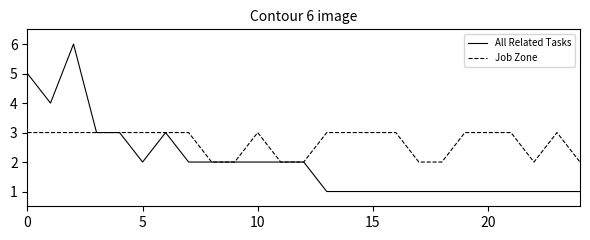

Which series has the largest range (max minus min)?

All Related Tasks